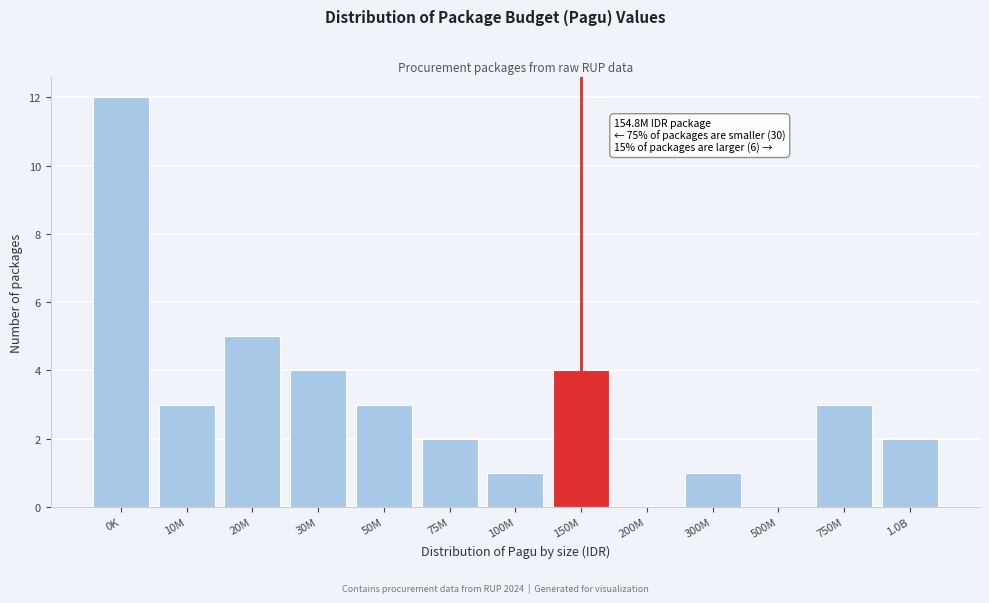

Reading left to right, transcribe all the data shown in this chart.

0K=12	10M=3	20M=5	30M=4	50M=3	75M=2	100M=1	150M=4	200M=0	300M=1	500M=0	750M=3	1.0B=2